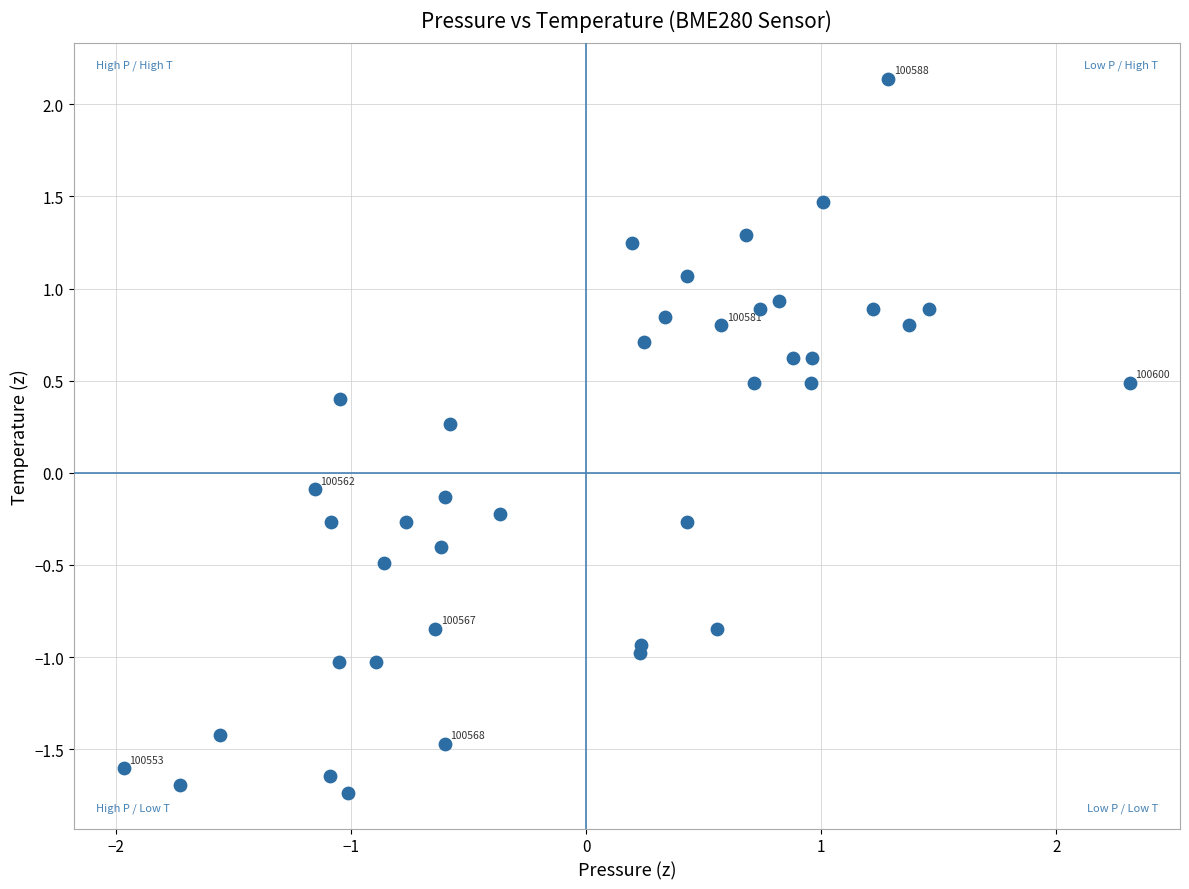

What is the range of X values (max minus min)?

4.3